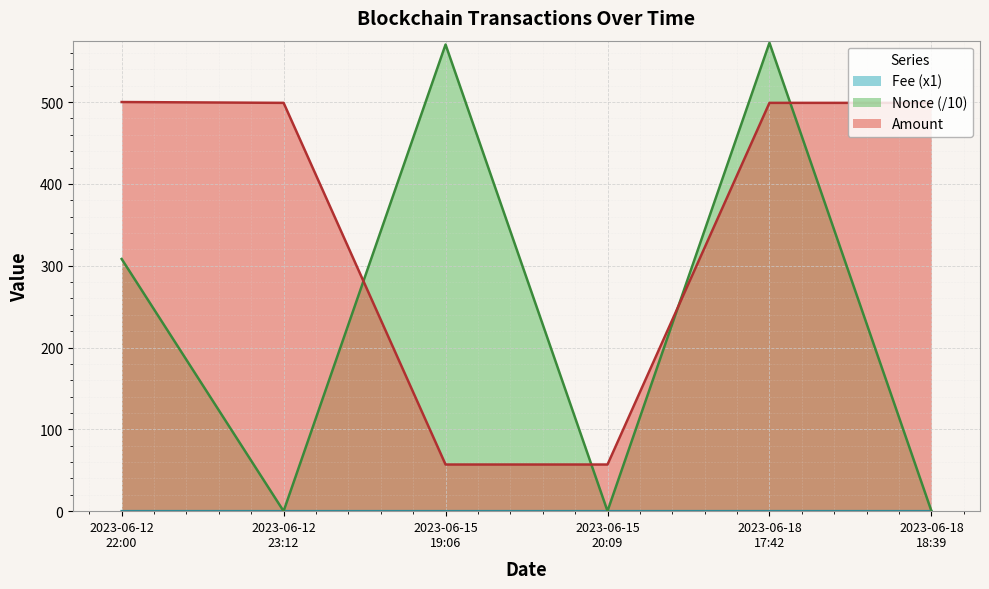

What is the difference between the second highest and second lowest values in the Nonce series?

570.2